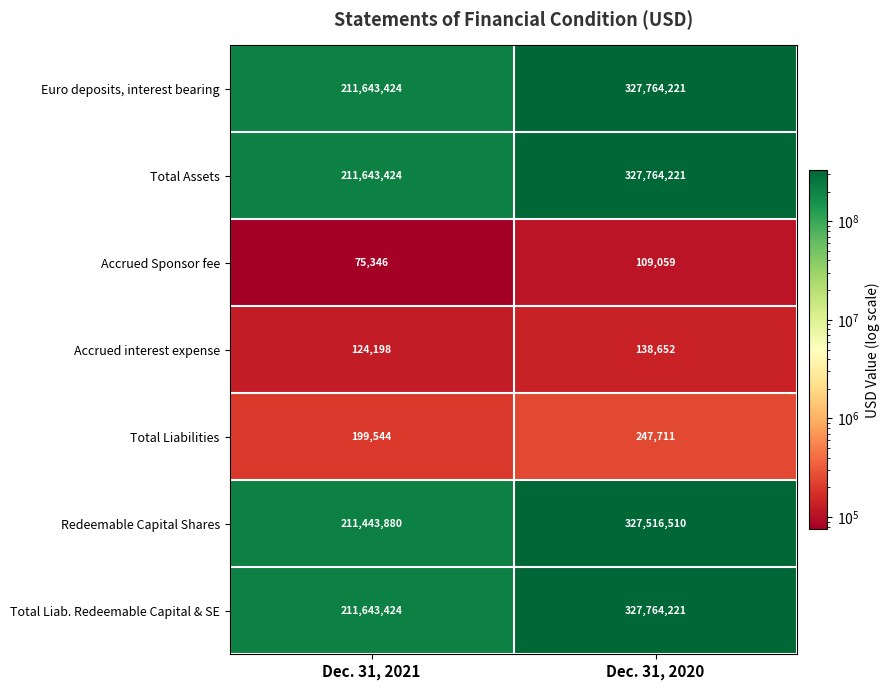

Reading right to left, transcribe all the data shown in this chart.

Euro deposits, interest bearing: 327764221	211643424
Total Assets: 327764221	211643424
Accrued Sponsor fee: 109059	75346
Accrued interest expense: 138652	124198
Total Liabilities: 247711	199544
Redeemable Capital Shares: 327516510	211443880
Total Liab. Redeemable Capital & SE: 327764221	211643424